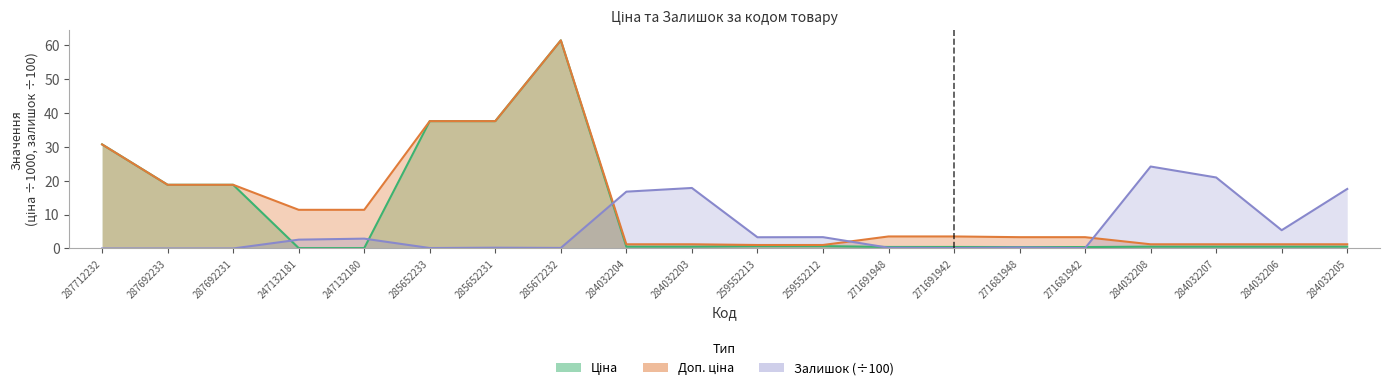

Is it true that Ціна equals 1.2 at 259552212?

False